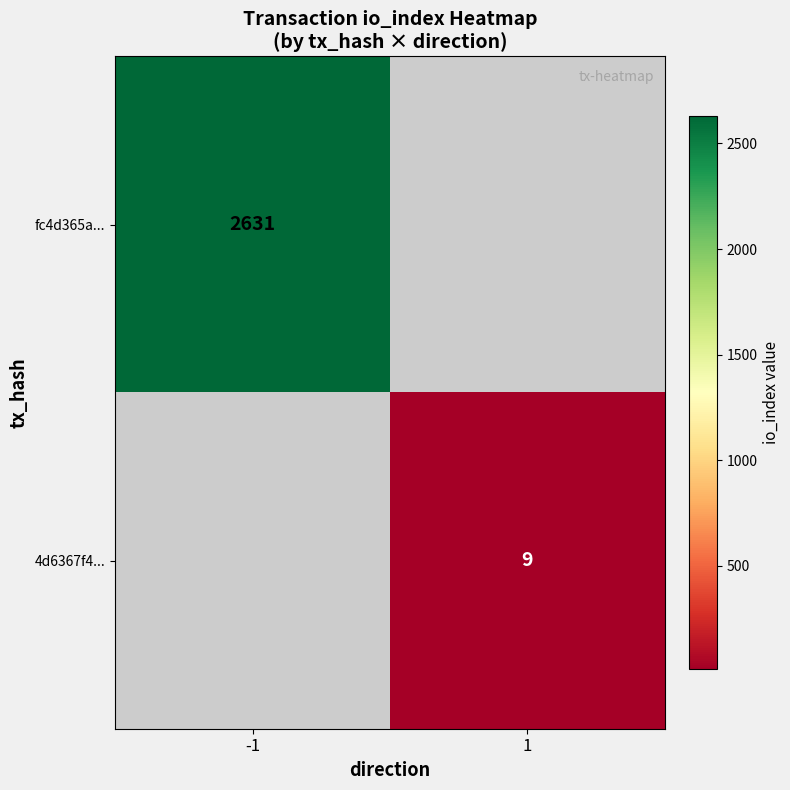

Is the value of fc4d365a... at -1 greater than the value of 4d6367f4... at 1?

Yes